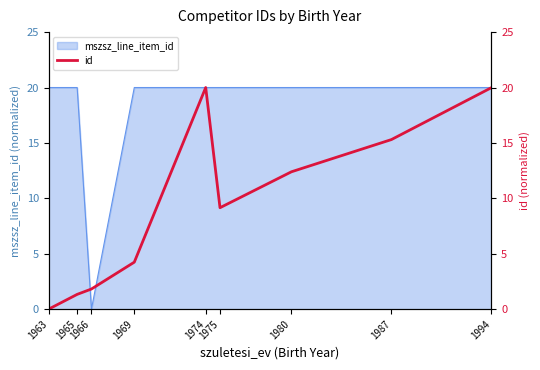

At which category does the data reach its first local valley?

1975